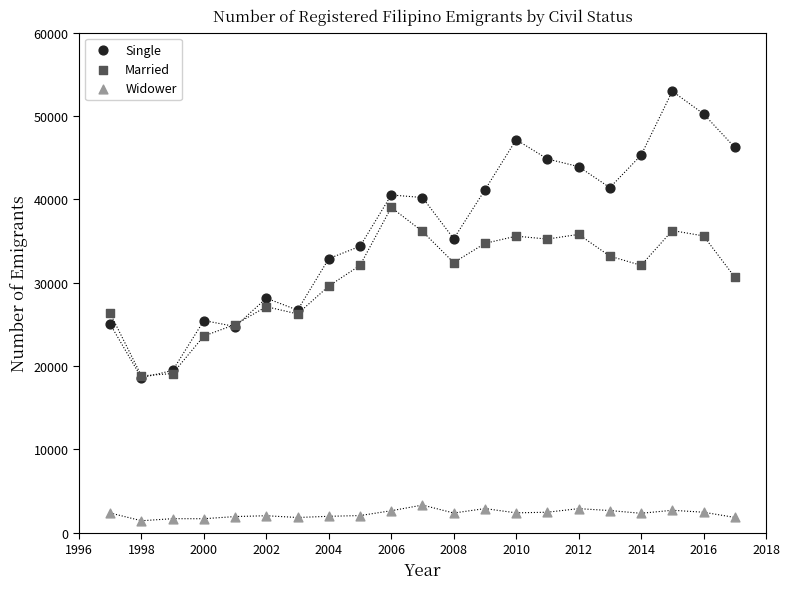

What are all the series names shown in the legend?

Single, Married, Widower